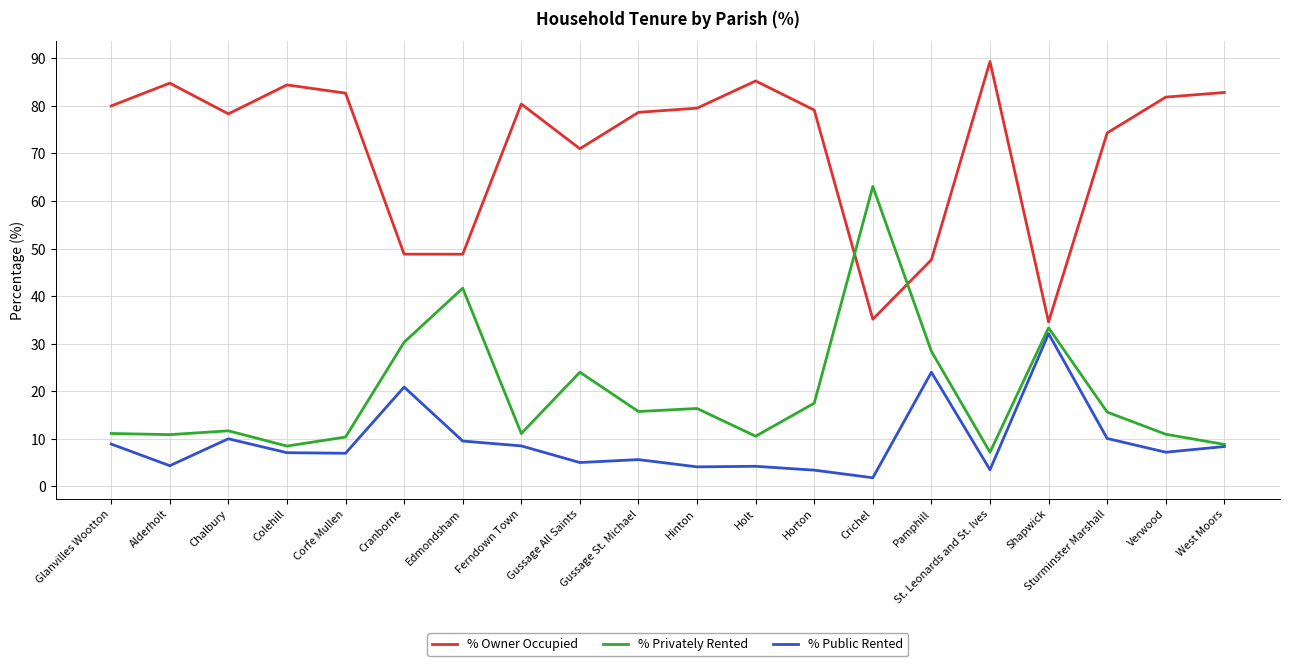

At which category does % Owner Occupied reach its first local peak?

Alderholt